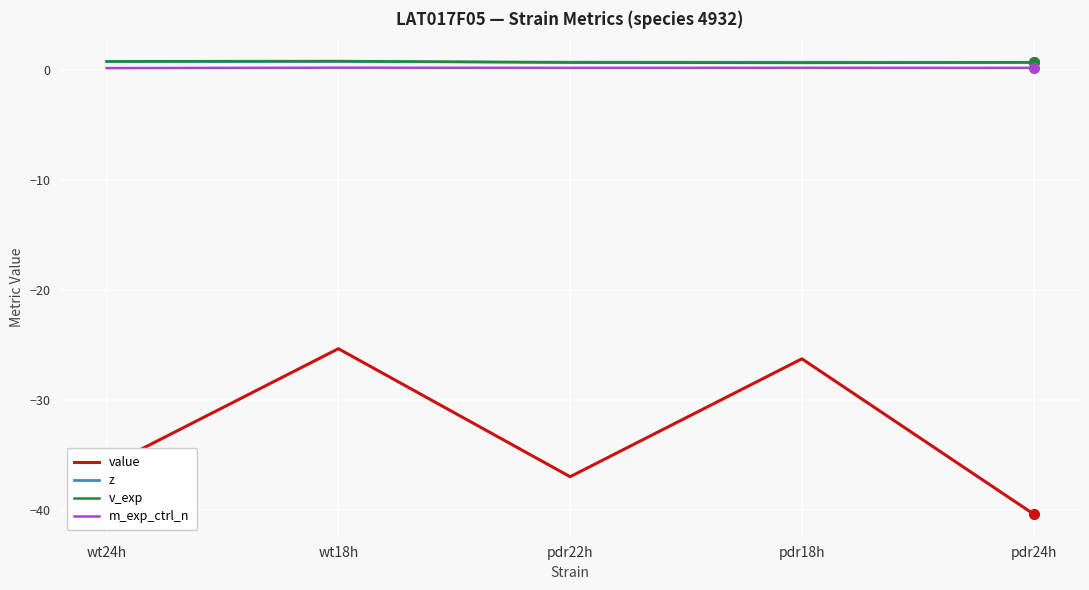

What is the smallest value displayed?

-40.4